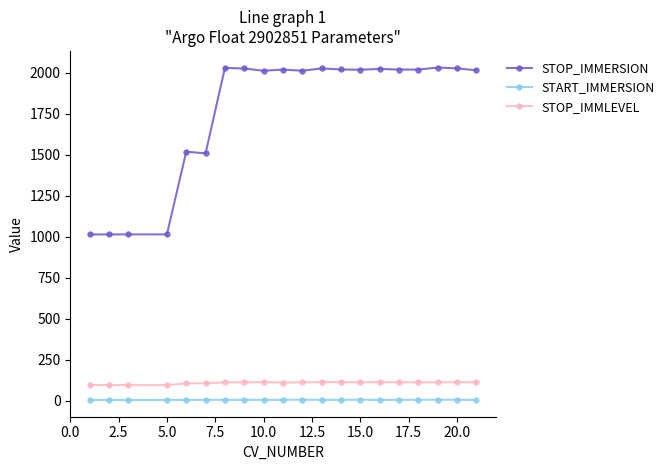

True or false: STOP_IMMLEVEL and STOP_IMMERSION intersect in this chart.

False